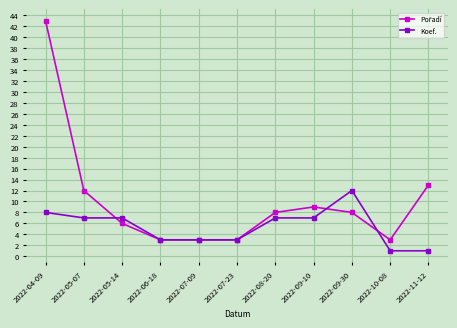

Read the Koef. value at 2022-05-14, to the nearest 5.

5